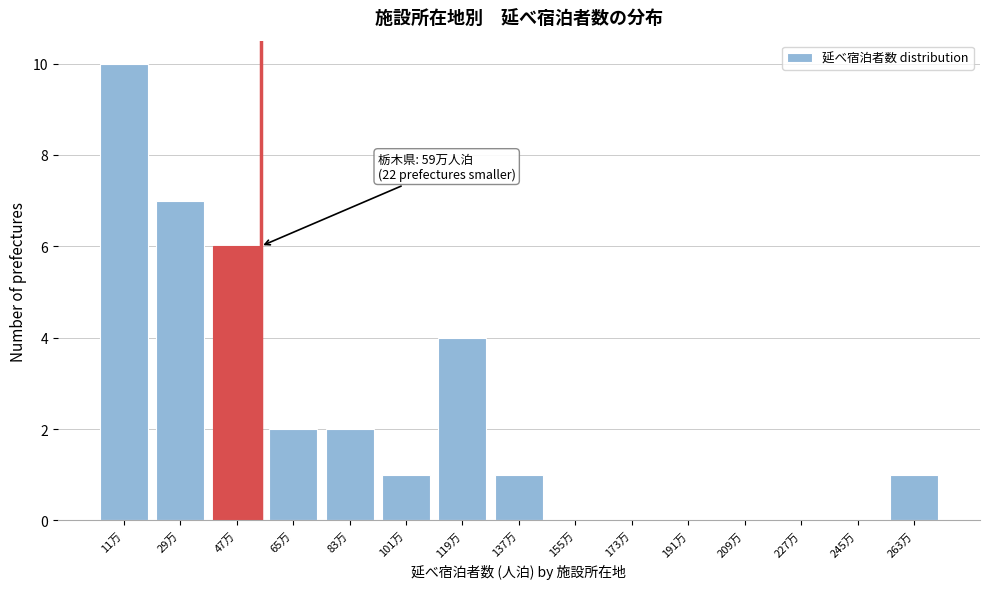

Reading left to right, extract all data points from this chart.

11万=10	29万=7	47万=6	65万=2	83万=2	101万=1	119万=4	137万=1	155万=0	173万=0	191万=0	209万=0	227万=0	245万=0	263万=1